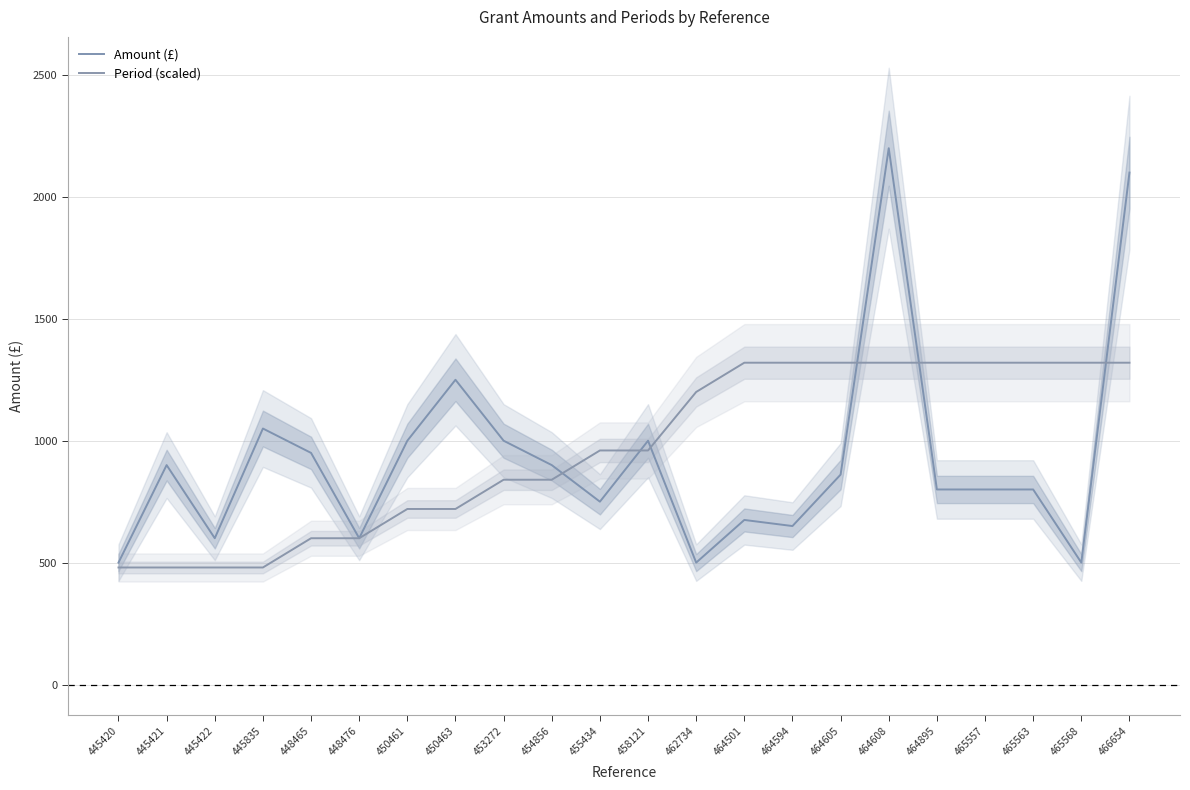

Which series changed the most between 464895 and 465568?

Amount (£)